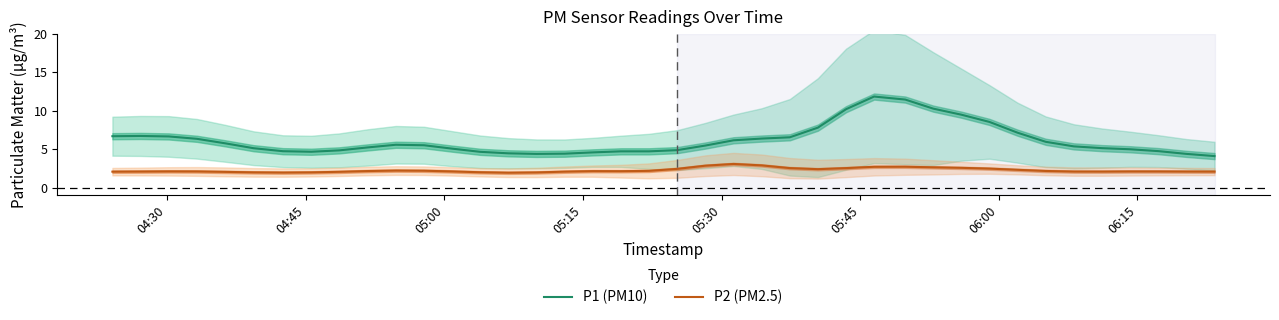

How many data points does each series have?

40